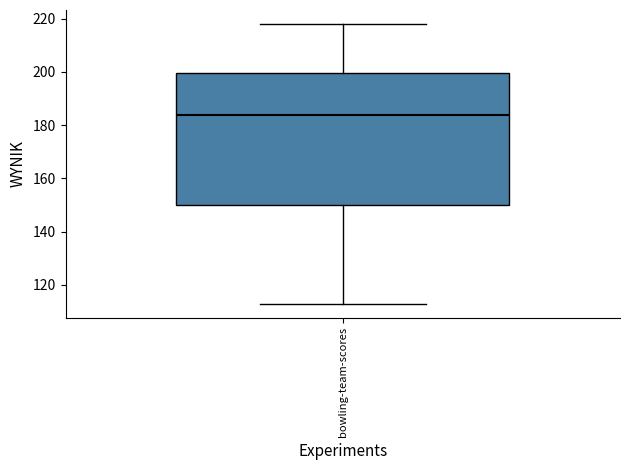

Read this box plot against the y-axis: the position of the median line, the range covered by the box, and the ends of both whiskers. The values are not printed on the chart, so give them approximately, as read against the axis.

median 184, box 150 to 200, whiskers 114 to 218